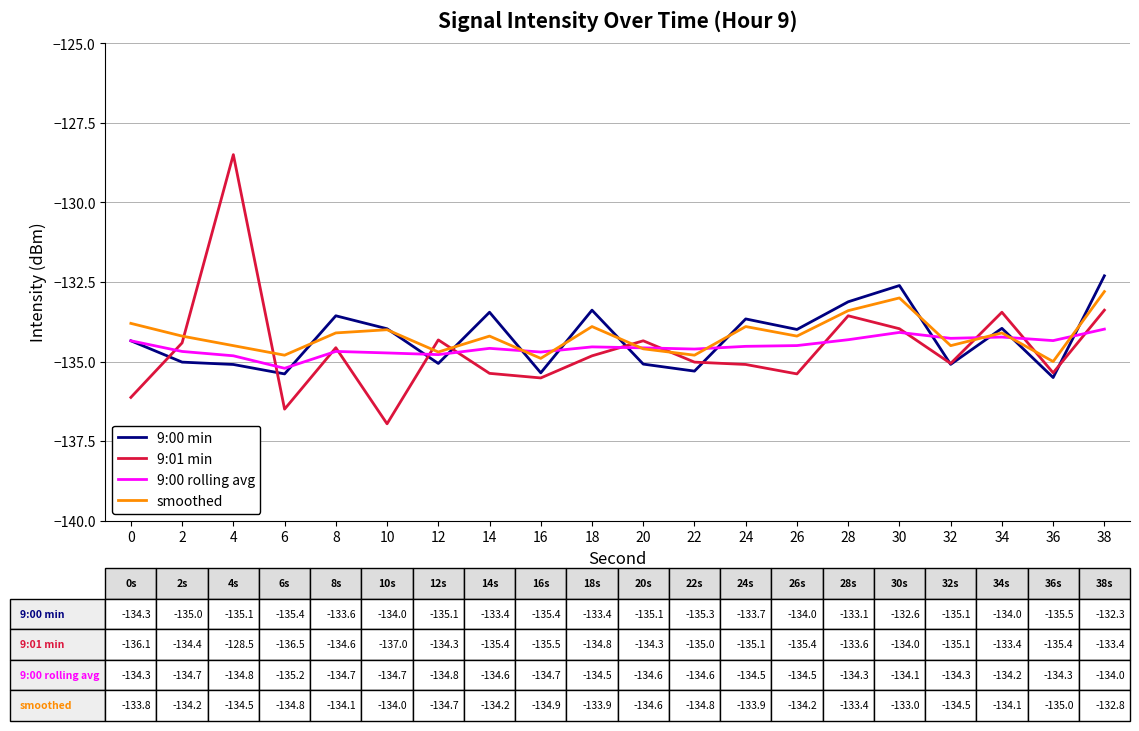

True or false: 9:01 min and smoothed intersect in this chart.

True